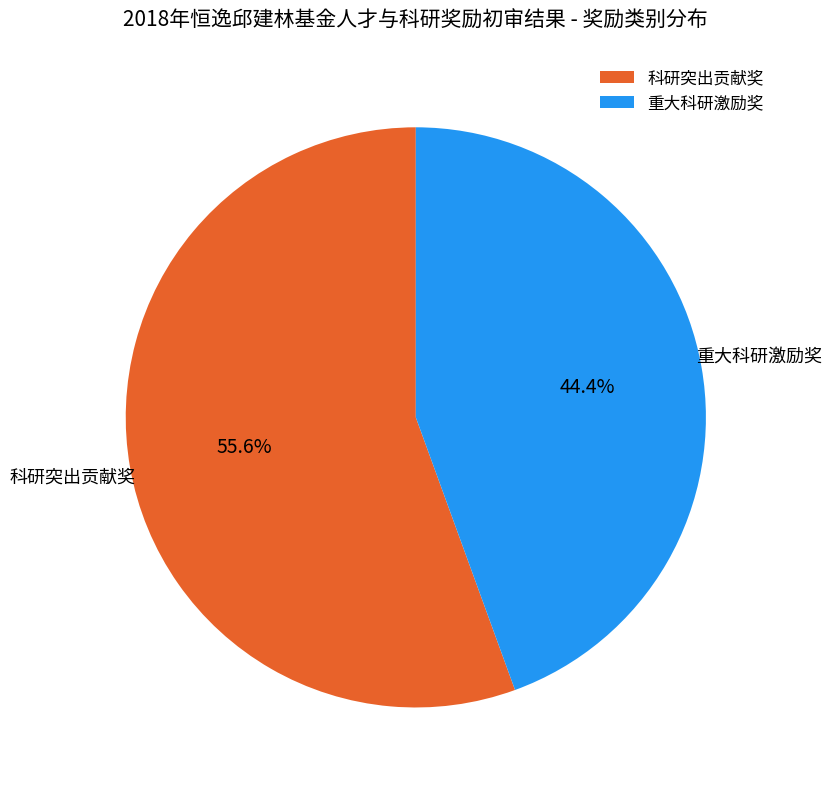

What is the ratio of the value at 重大科研激励奖 to the value at 科研突出贡献奖?

0.8